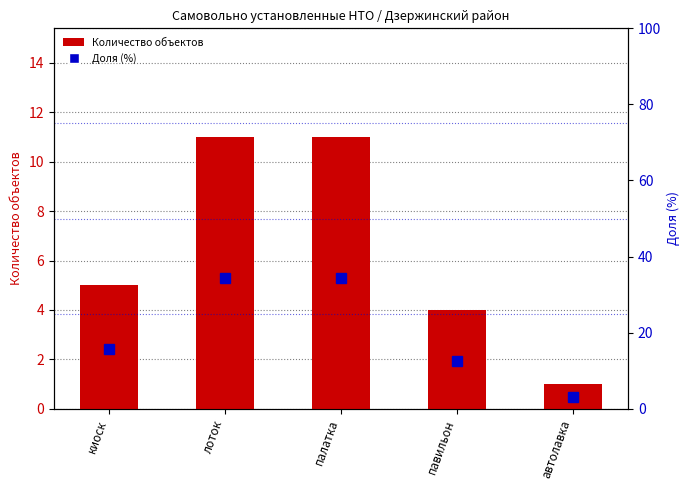

What is the sum of the Количество объектов values at автолавка and киоск?

6.0